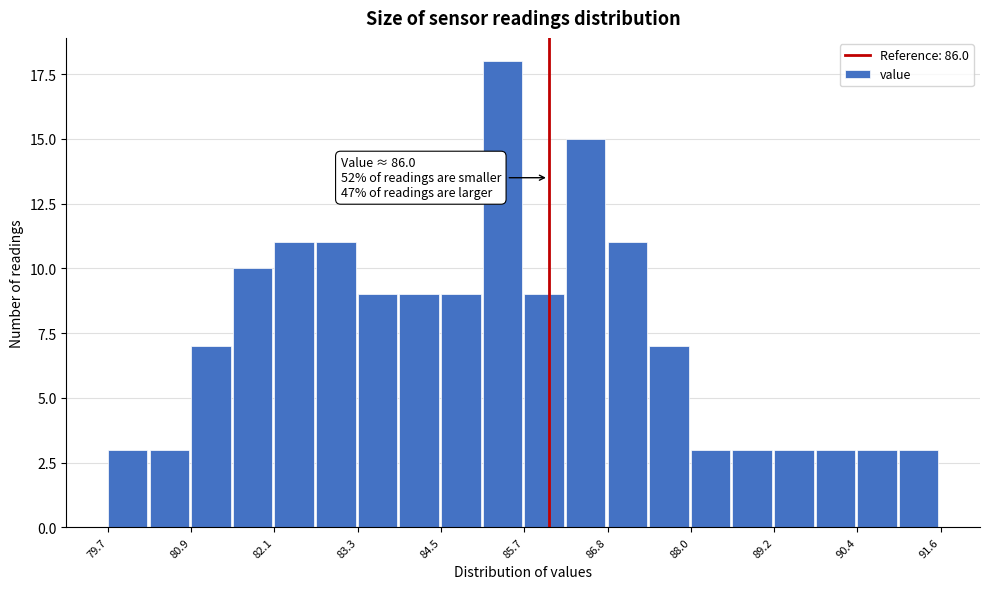

Around what value on the x-axis is the tallest bar? Give the approximate position of its centre, as read against the axis.

85.4